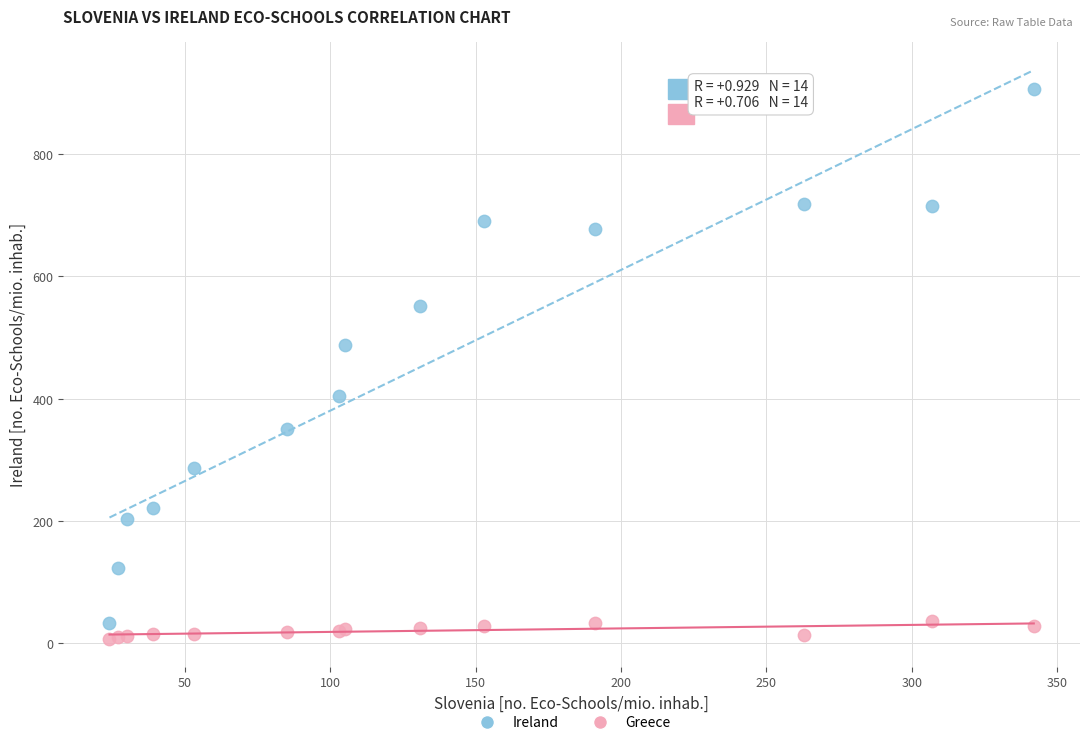

What are all the series names shown in the legend?

Ireland, Greece